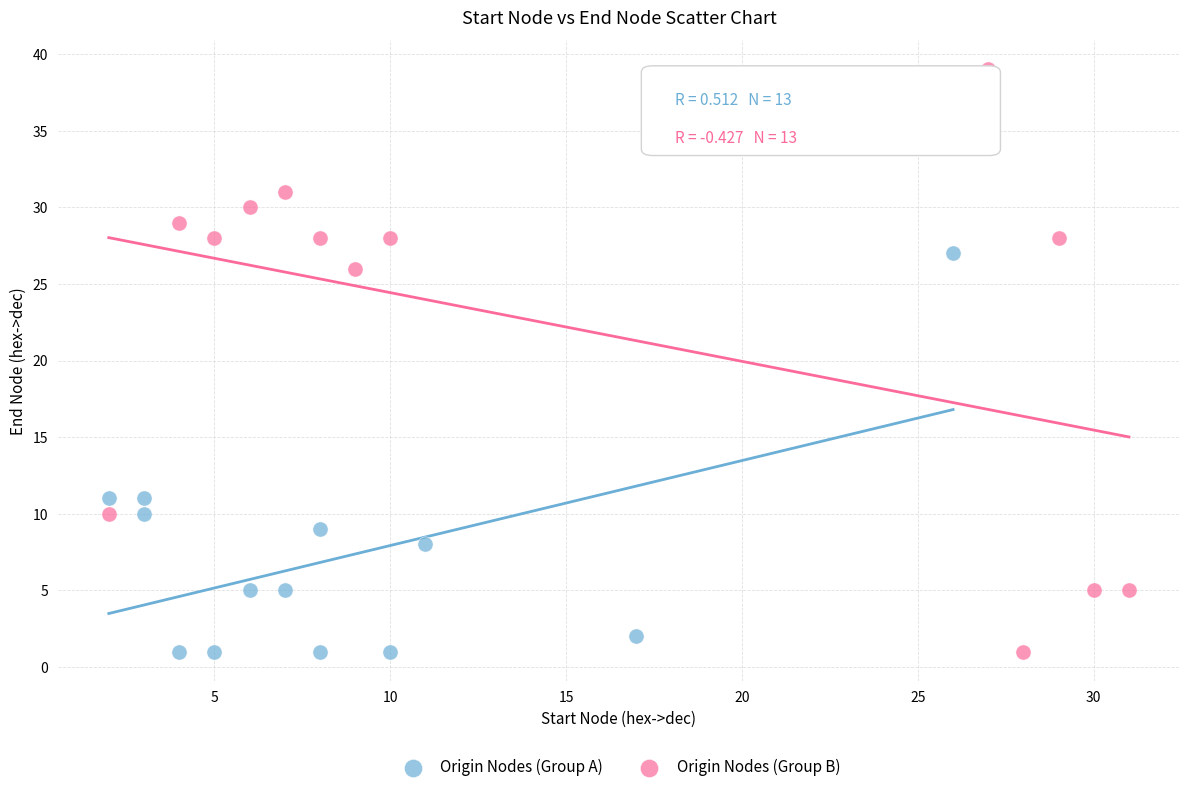

Which series has the largest Y range (max minus min)?

Origin Nodes (Group B)